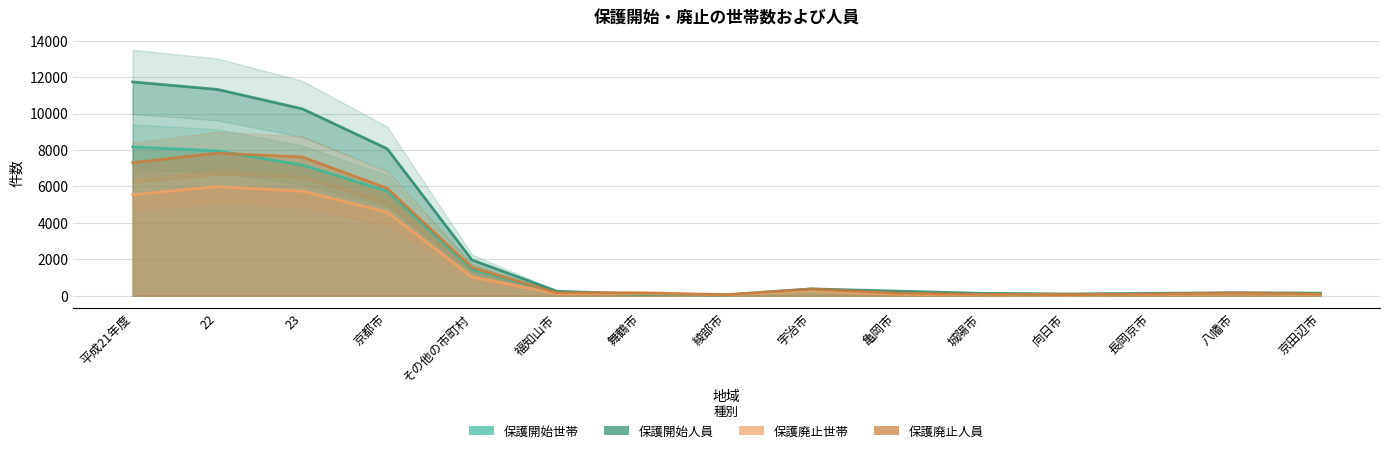

The value of 保護開始世帯 at 京都市 is 8571. True or false?

False